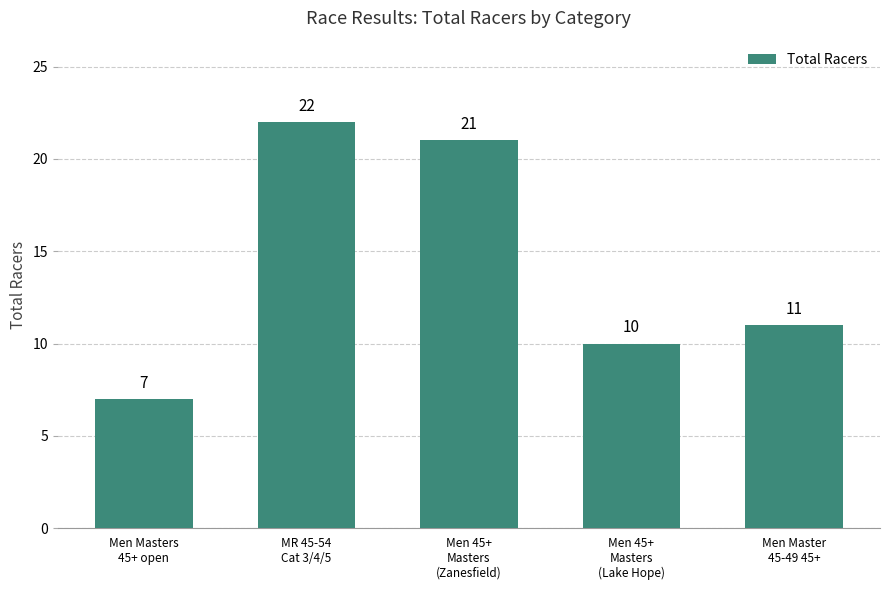

How many bars are there in total?

5